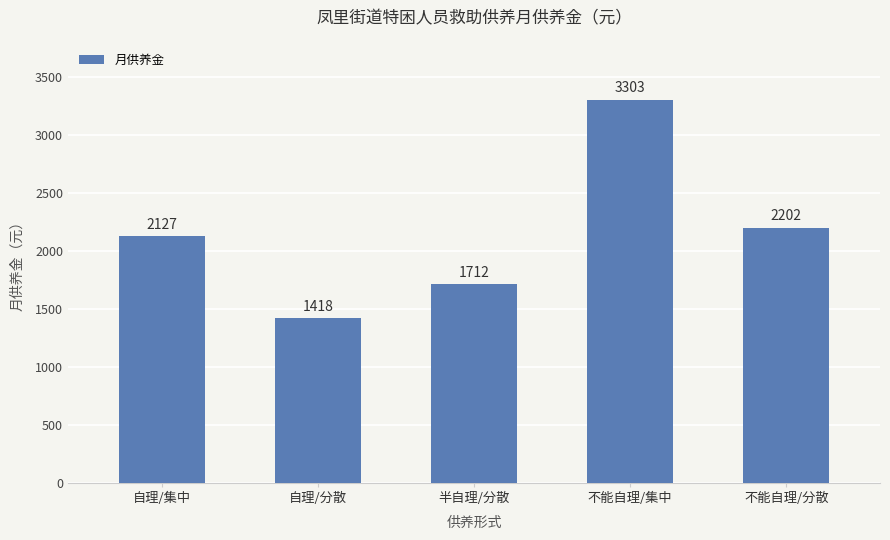

True or false: the data shows 310 at 自理/分散.

False